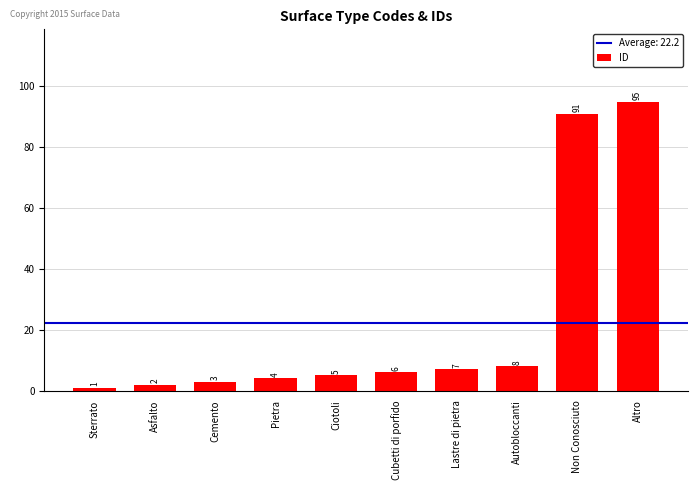

What is the sum of the values at Cemento and Cubetti di porfido?

9